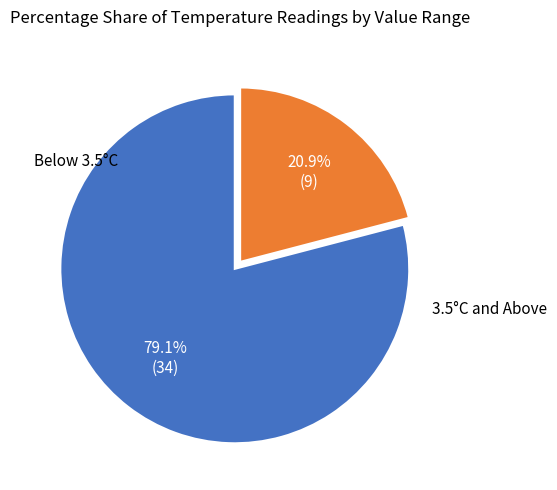

Is there a majority slice in this chart?

Yes